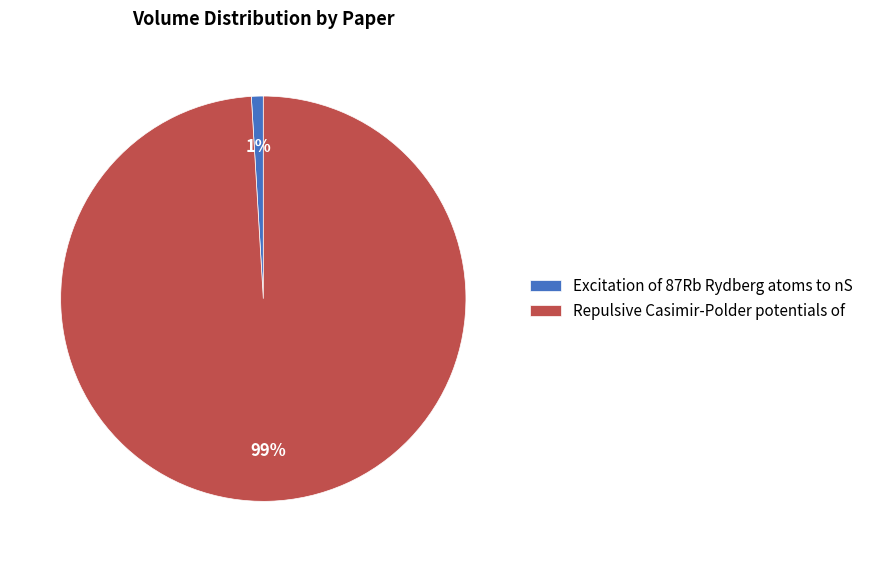

Count the number of slices in the pie.

2